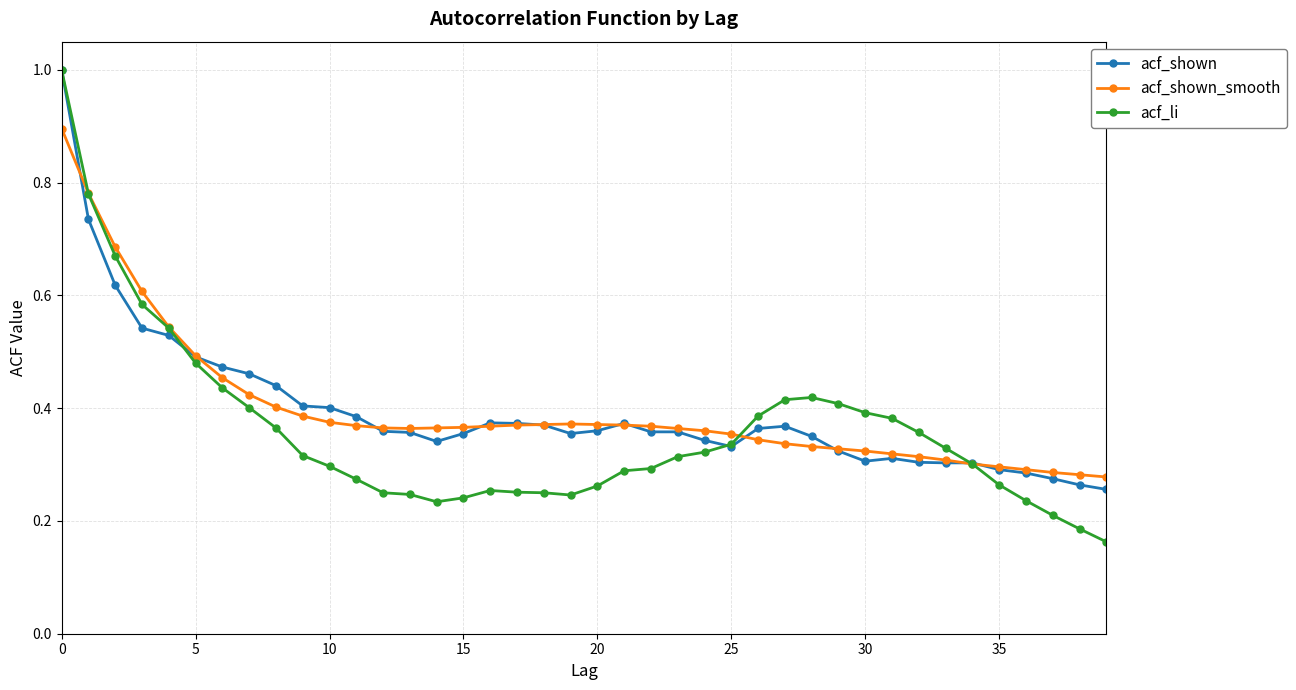

Which series has the largest range (max minus min)?

acf_li